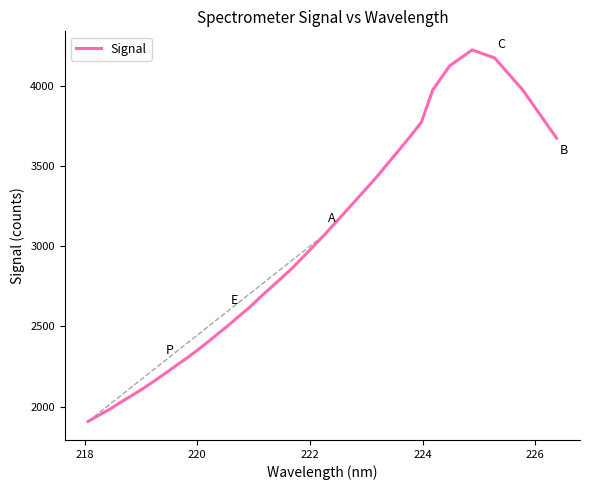

What is the minimum value shown in the chart?

1907.8